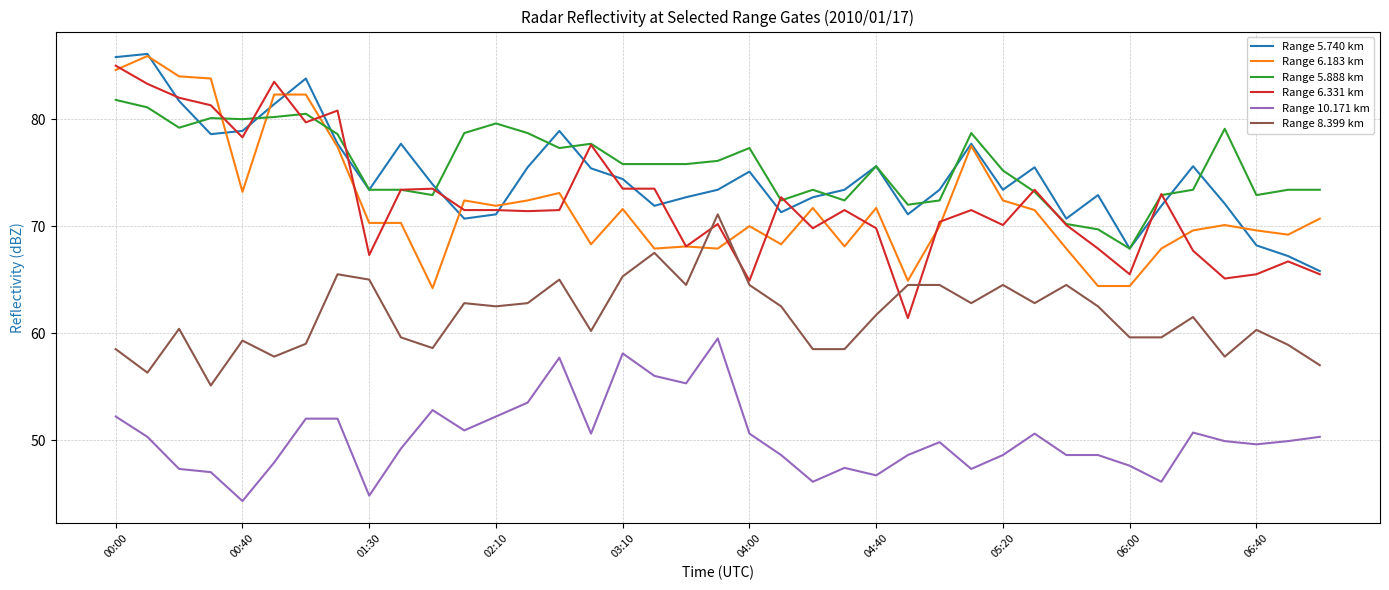

What is the highest value of the Range 5.888 km series?

81.8